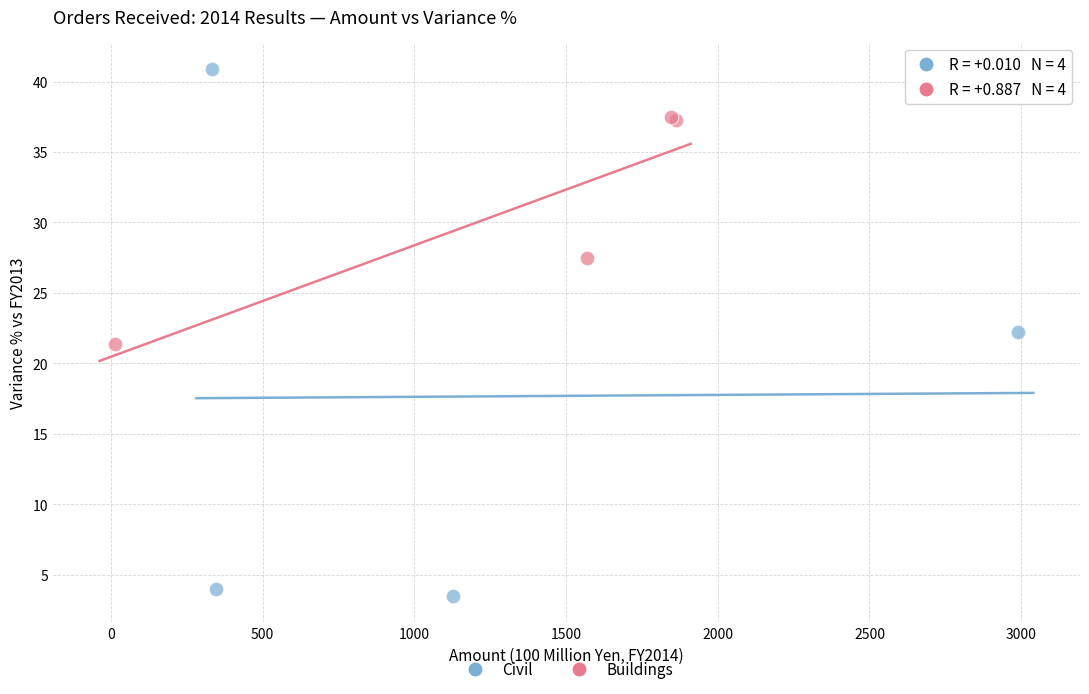

Which series contains the lowest Y value?

Civil